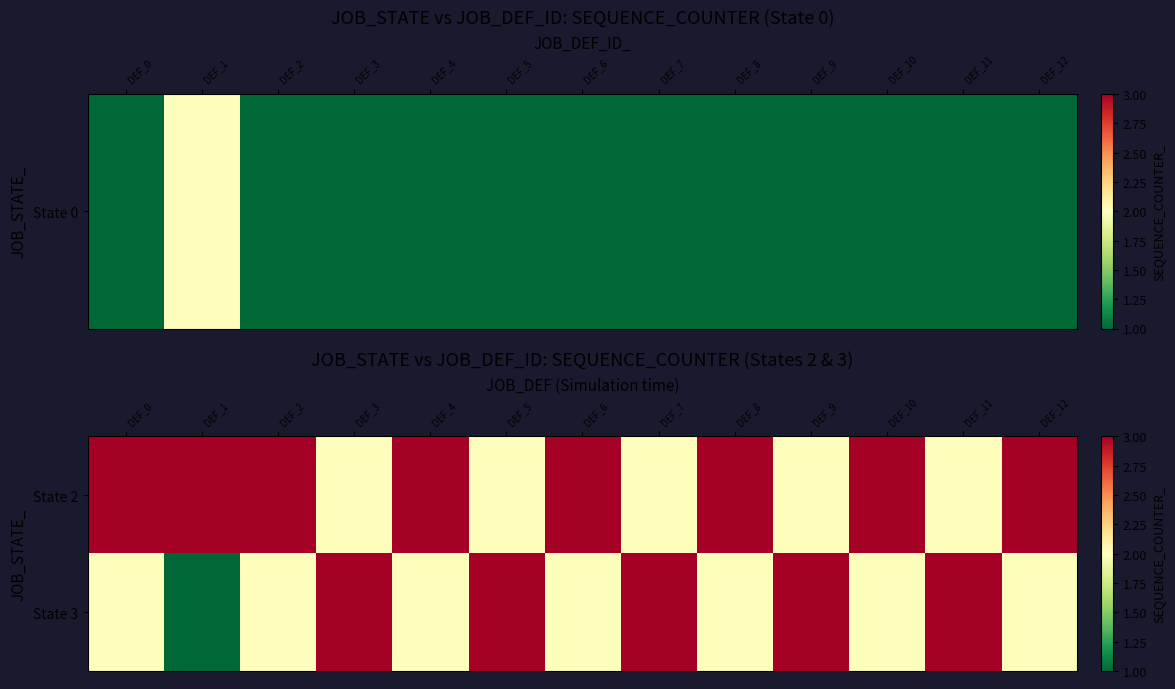

What is the difference between the highest and lowest values at DEF_12?

1